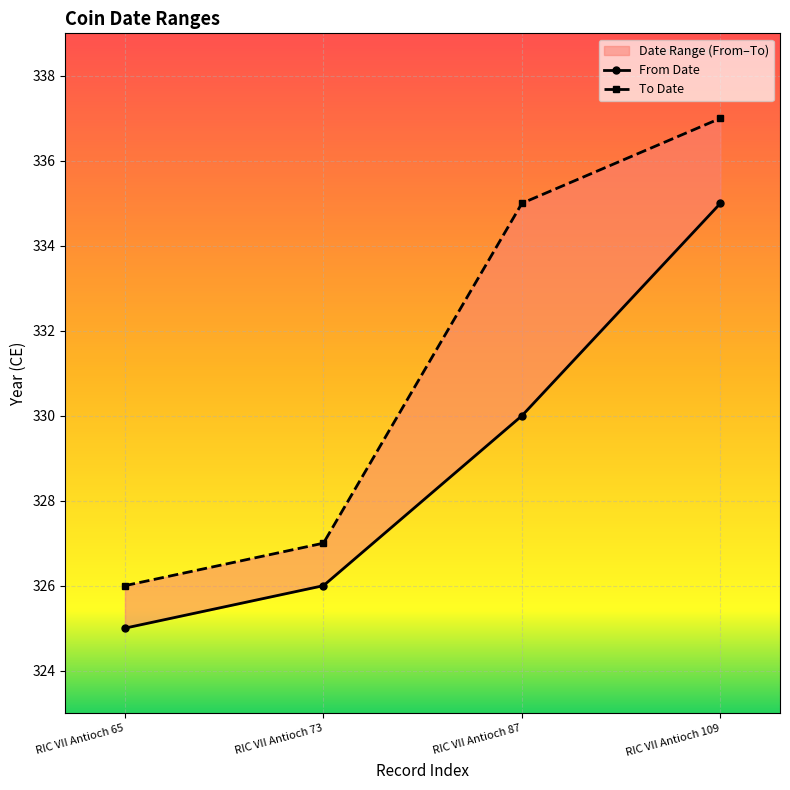

True or false: From Date has a value of 134 at RIC VII Antioch 65.

False